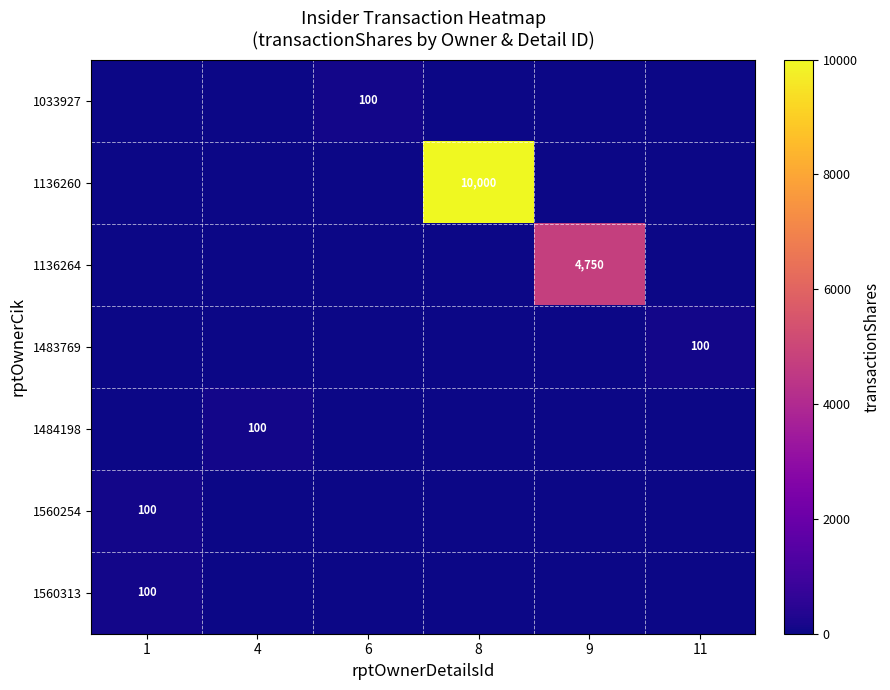

True or false: 1136264 has a value of 4750 at 9.

True